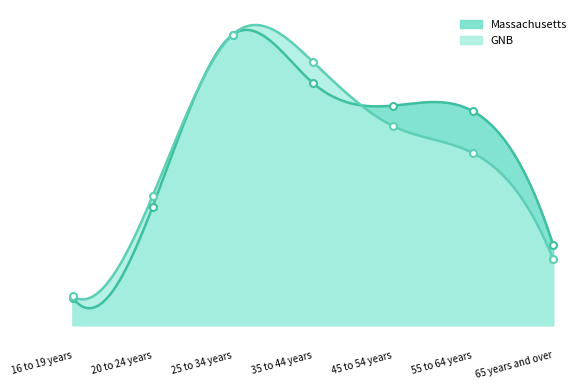

At which category does GNB reach its first local peak?

25 to 34 years